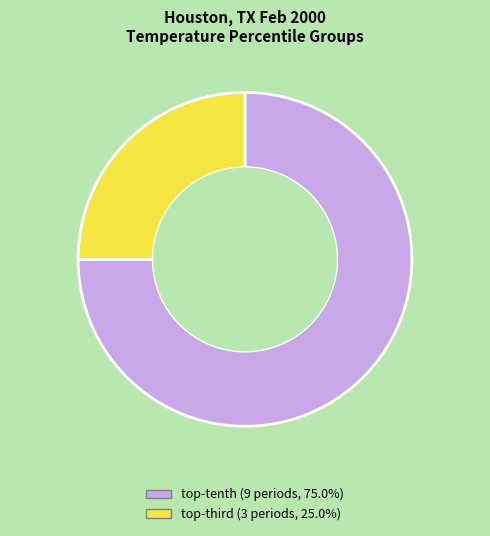

Which slice represents more than half of the pie?

top-tenth